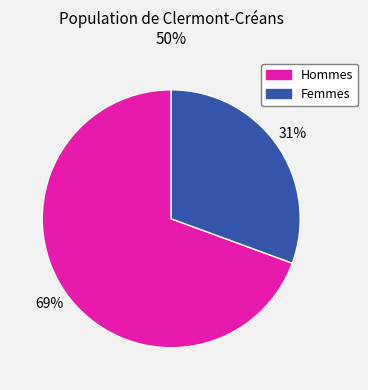

How many slices are in this pie chart?

2